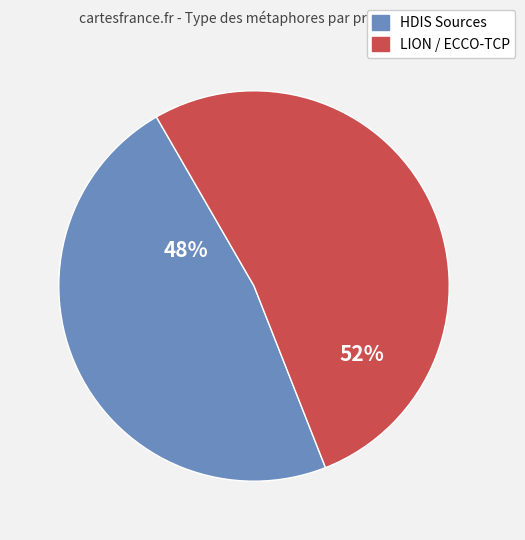

Is there any slice that represents more than half of the pie?

Yes